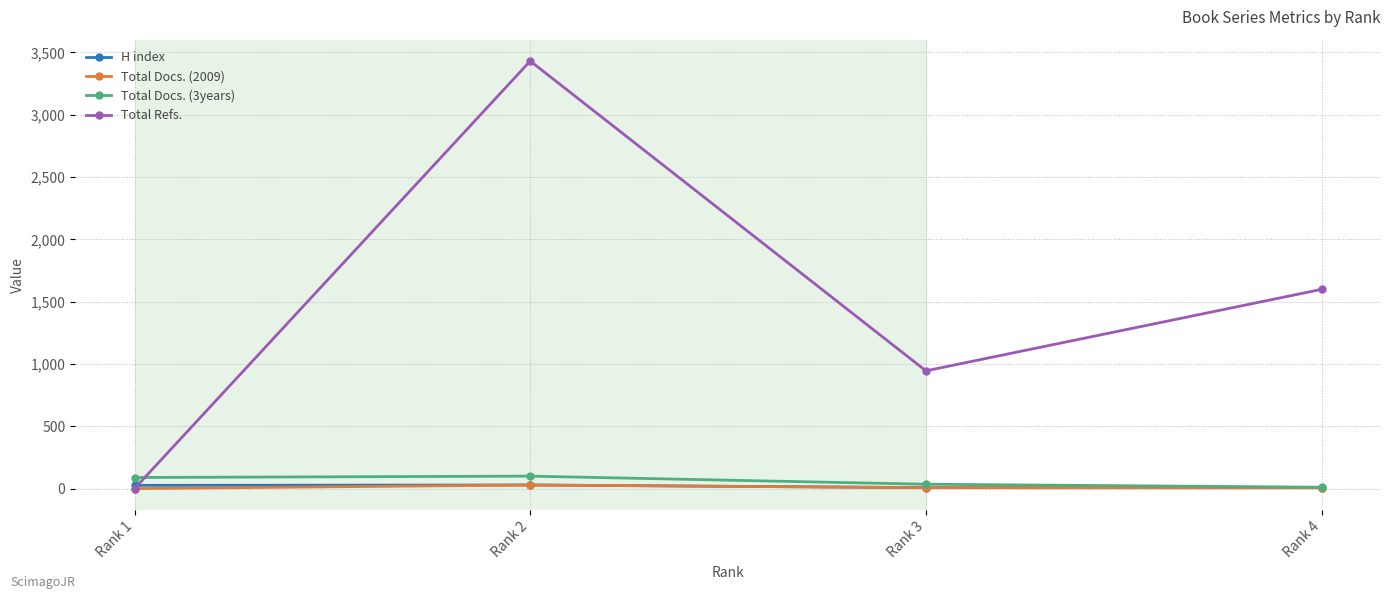

Read the Total Docs. (3years) value at Rank 4.

11